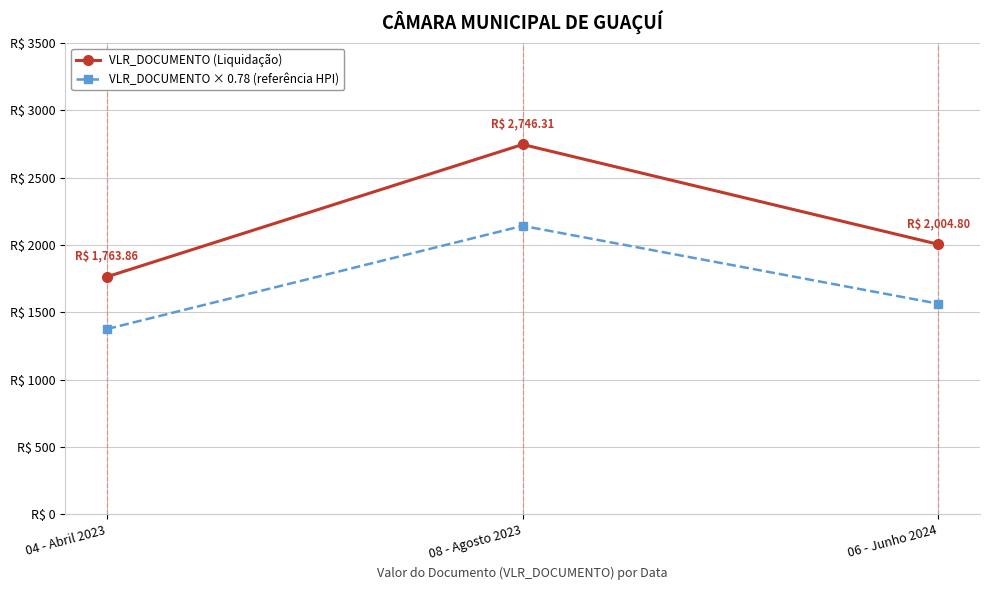

Does the chart have visible grid lines?

Yes